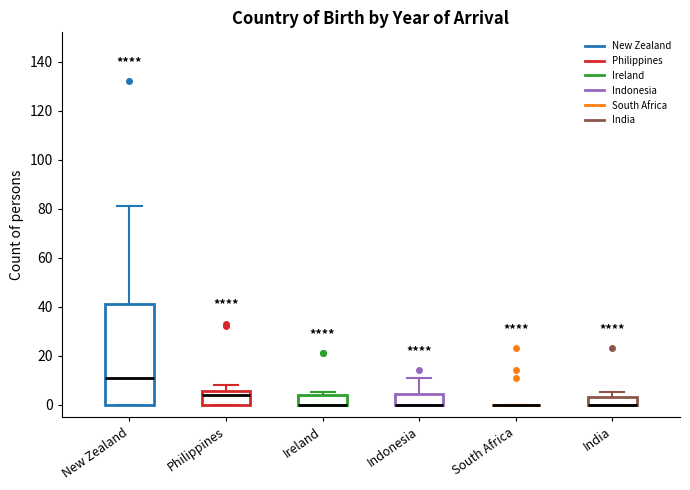

Comparing the boxes themselves (not the whiskers), which one is the tallest?

New Zealand